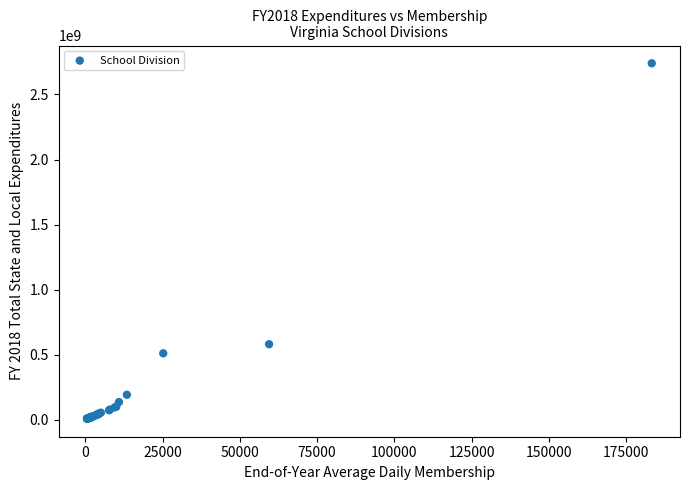

What Y value in the scatter plot is closest to 1372913453?

580644914.8